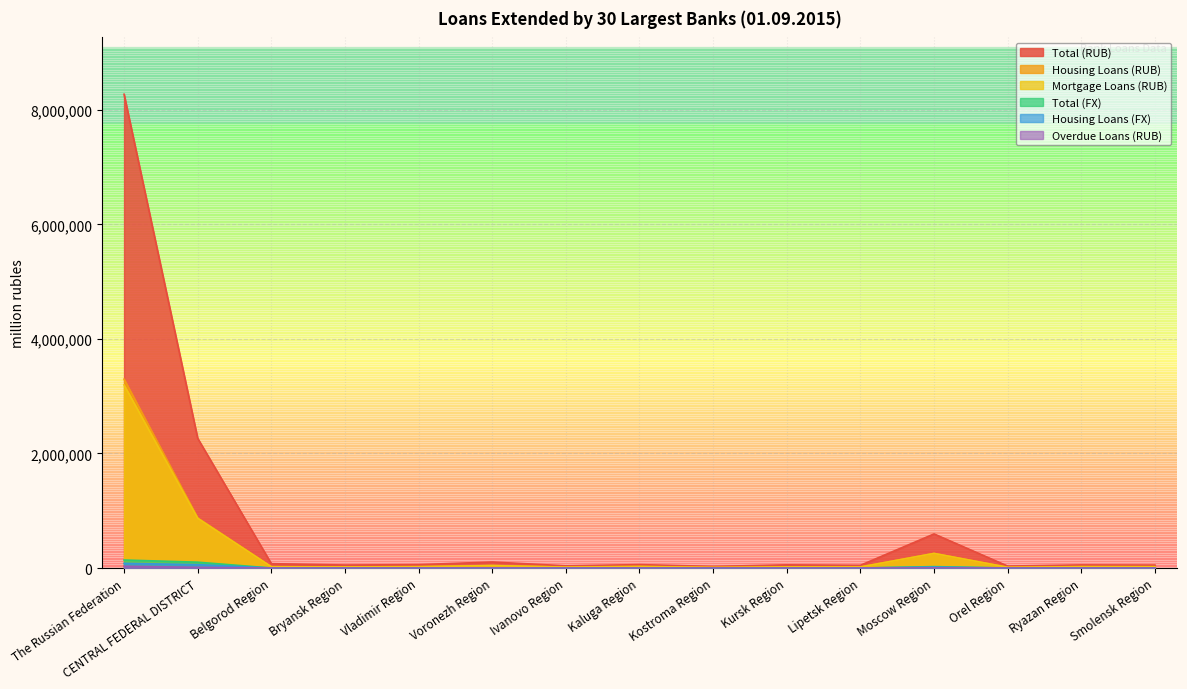

True or false: Overdue Loans (RUB) and Housing Loans (RUB) intersect in this chart.

False